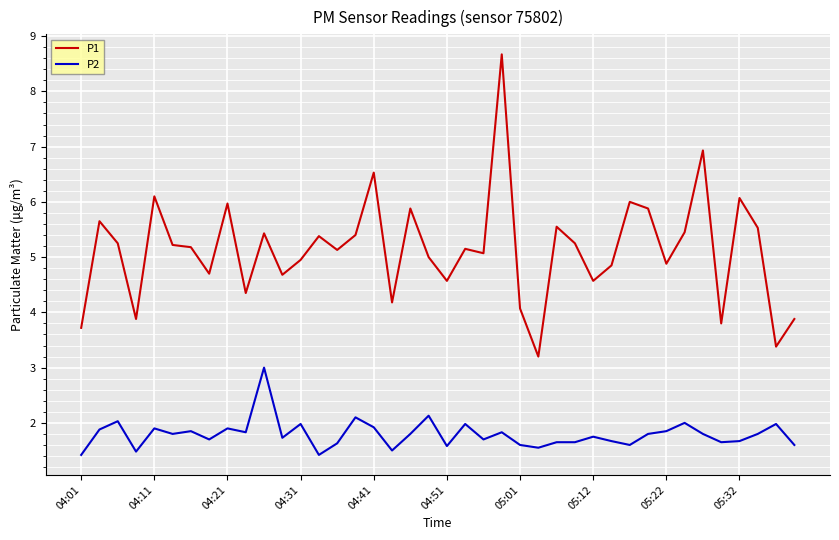

What is the difference between the maximum and minimum values in the P1 series?

5.5